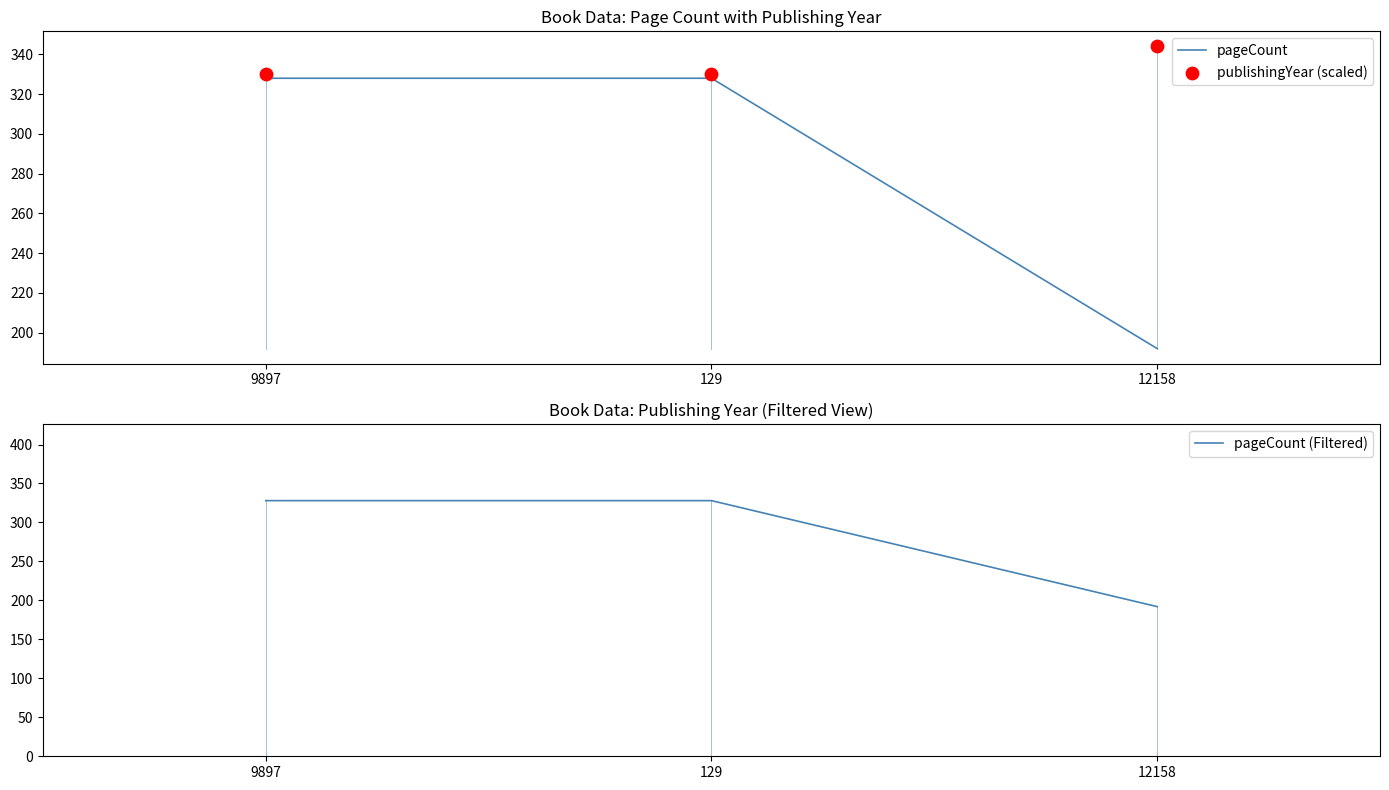

Which series contains the lowest Y value?

pageCount